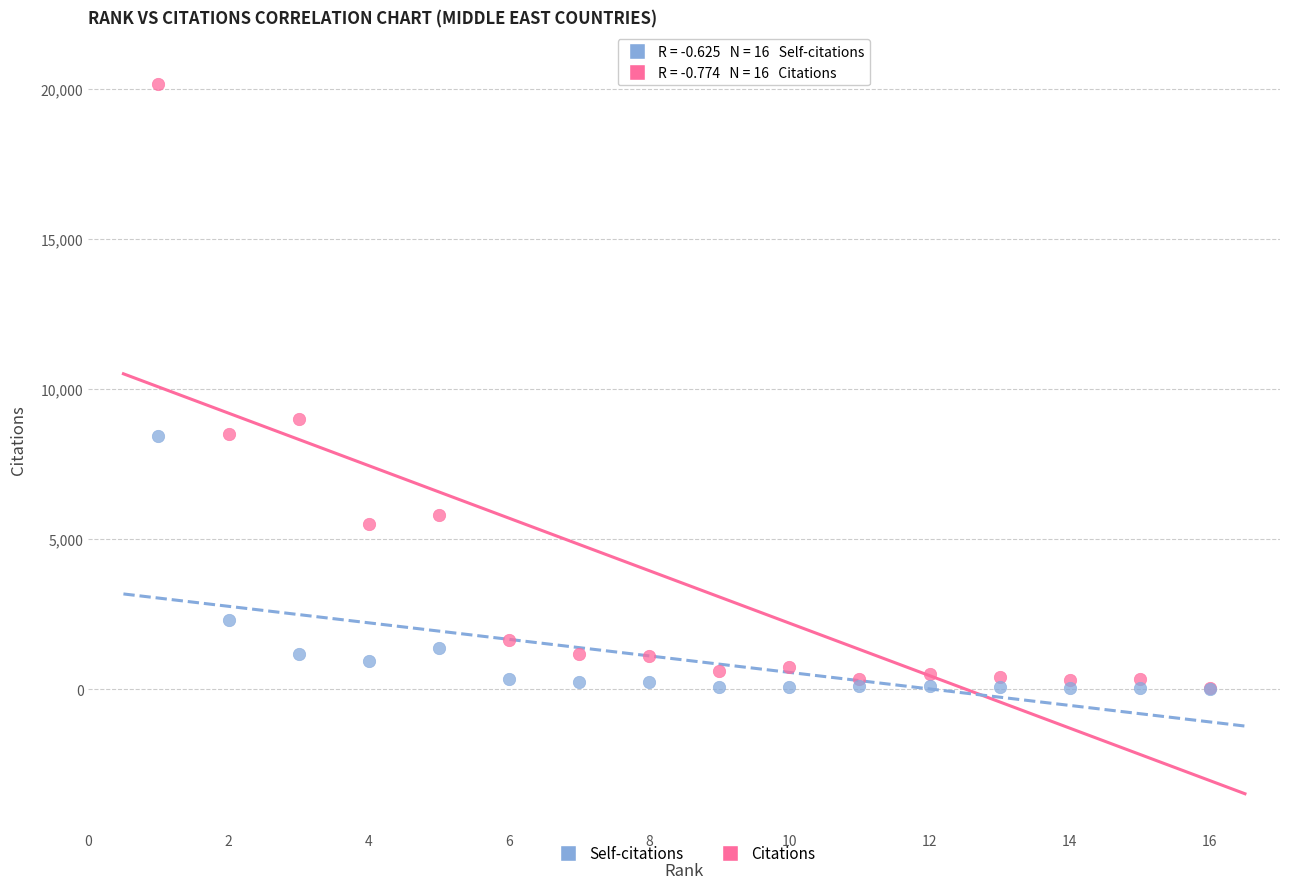

In the Citations series, what Y value is closest to 10112?

8988